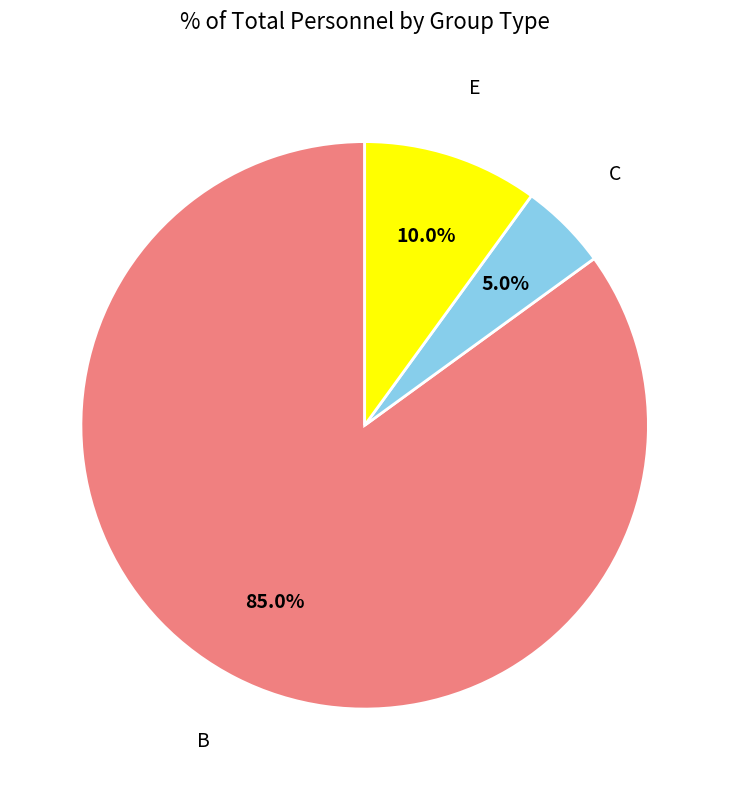

What percentage do E and B together represent?

95.0%